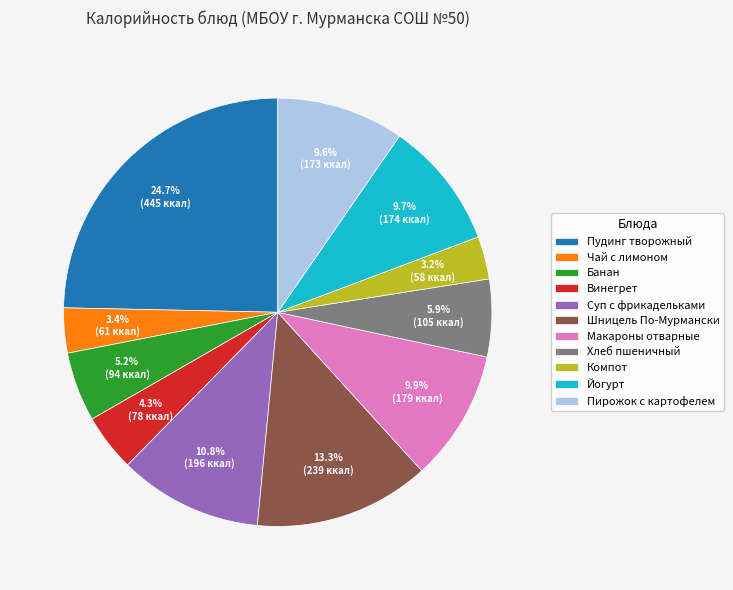

Is there any slice that represents more than half of the pie?

No